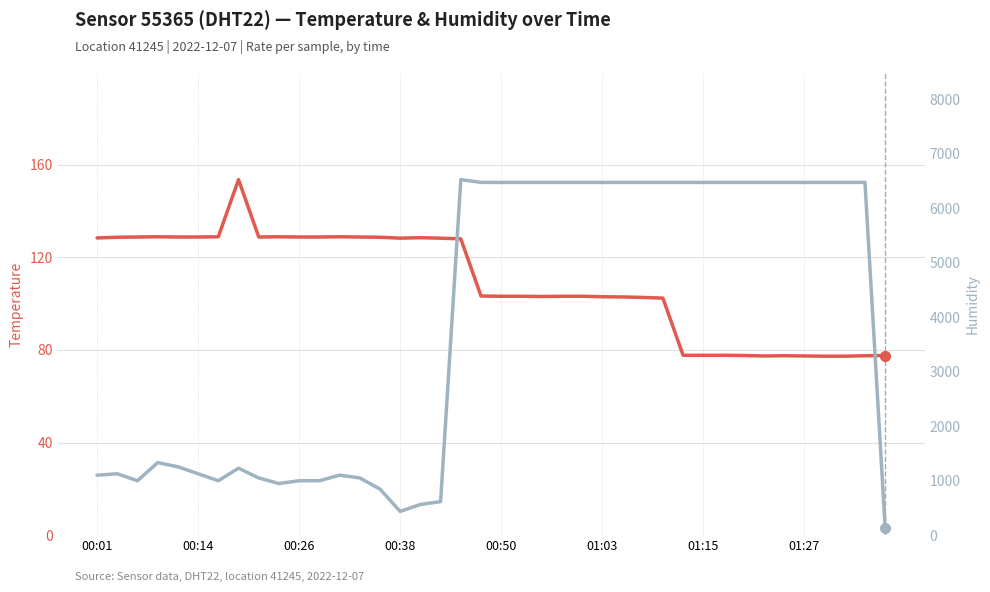

Where is the first local minimum for temperature?

8